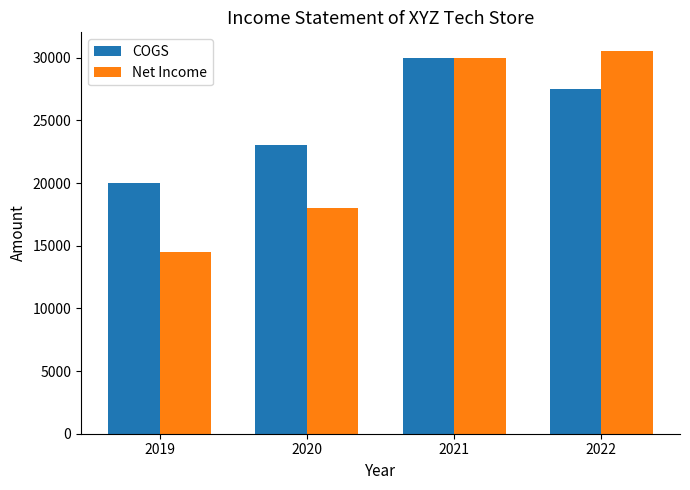

Which series has the largest range (max minus min)?

Net Income